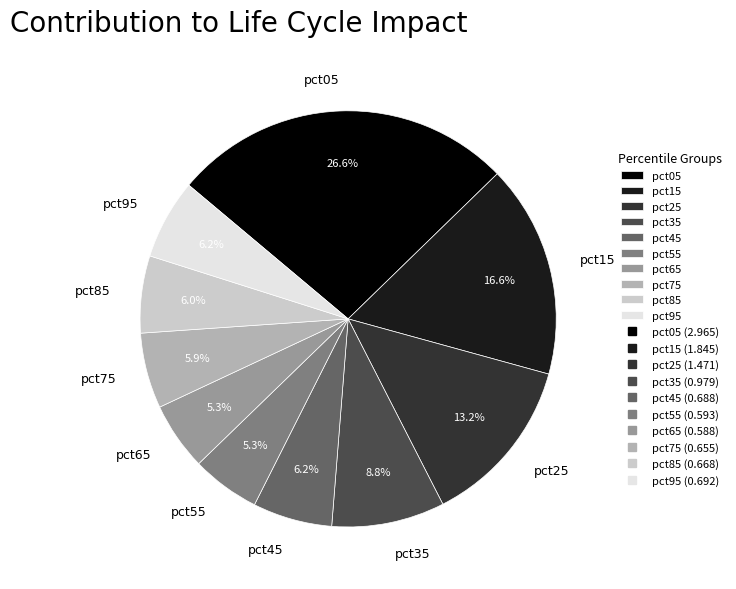

What percentage is the pct35 slice, to the nearest percent?

9%